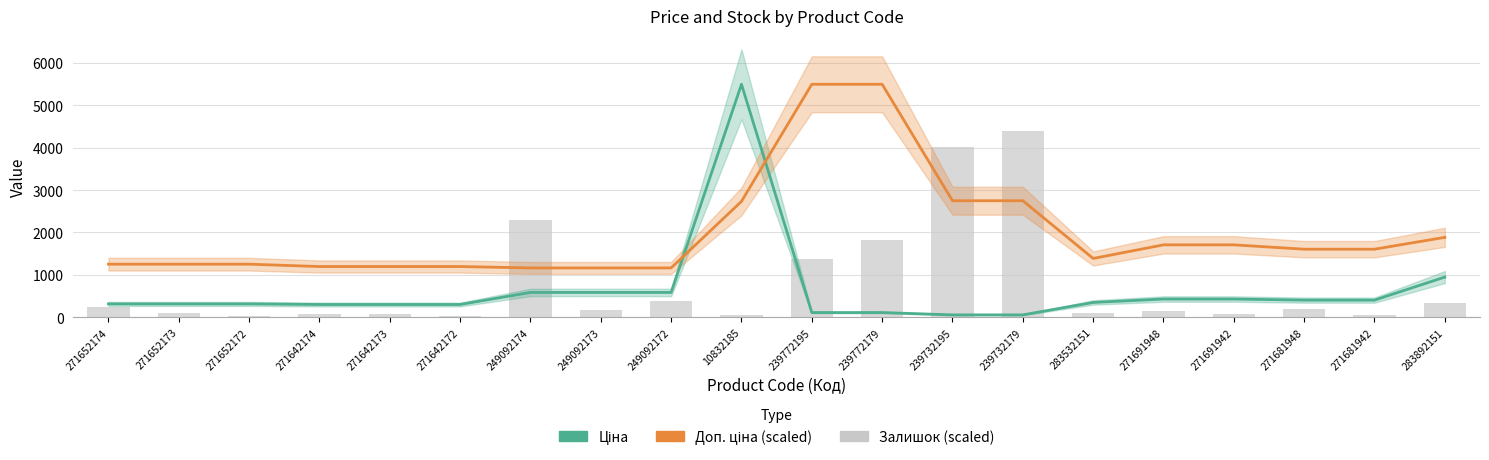

What position from the right is 239732195?

8